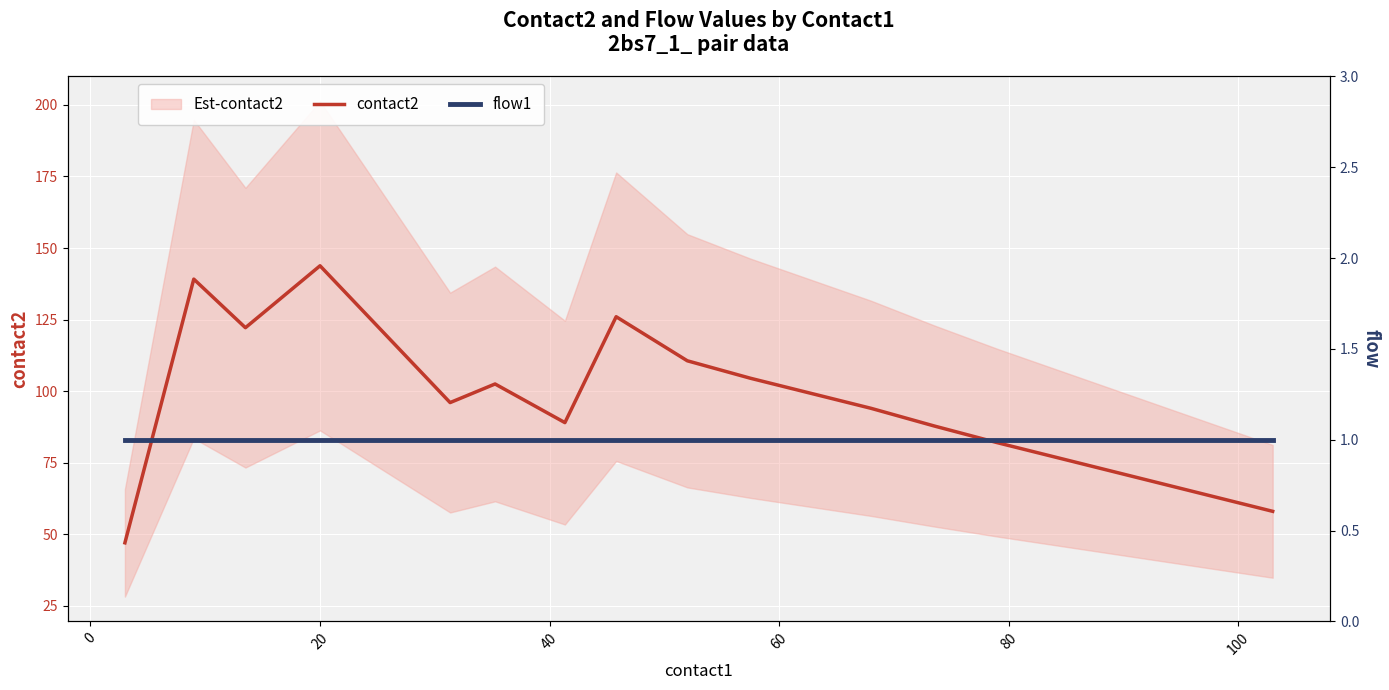

At how many categories does at least one series exceed 66?

15